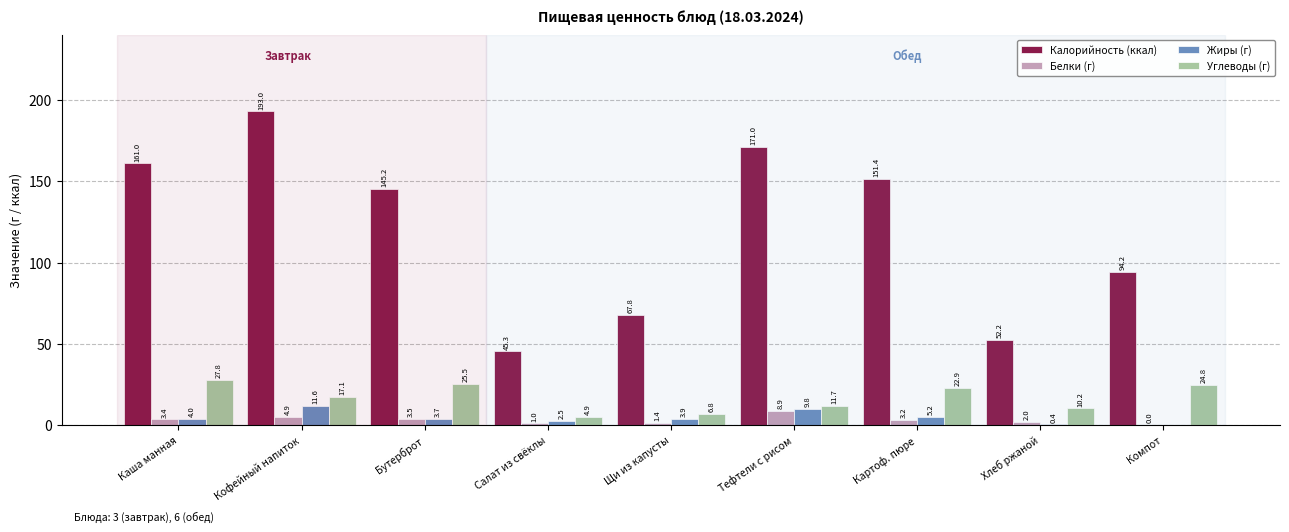

The value of Калорийность (ккал) at Картоф. пюре is 151.4. True or false?

True